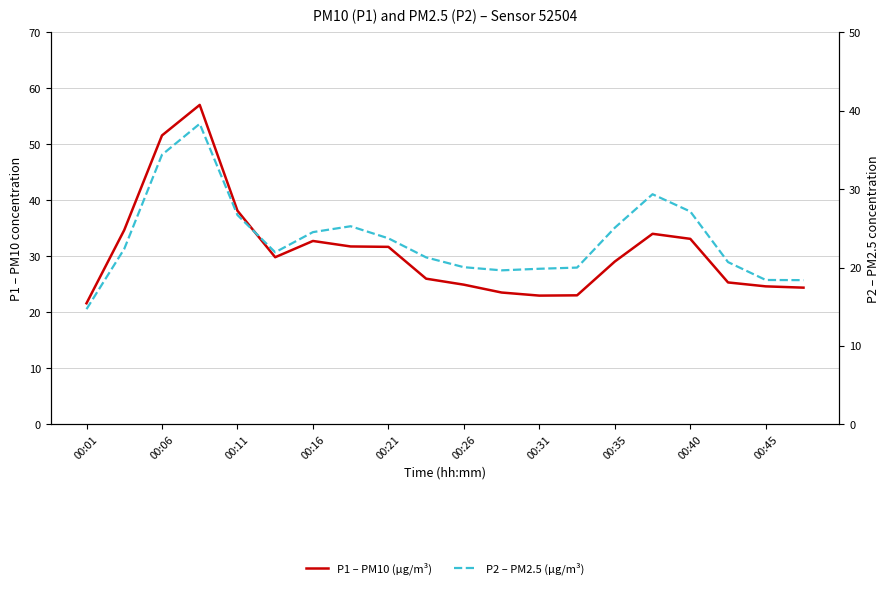

True or false: P2 – PM2.5 (µg/m³) and P1 – PM10 (µg/m³) cross at least once.

False